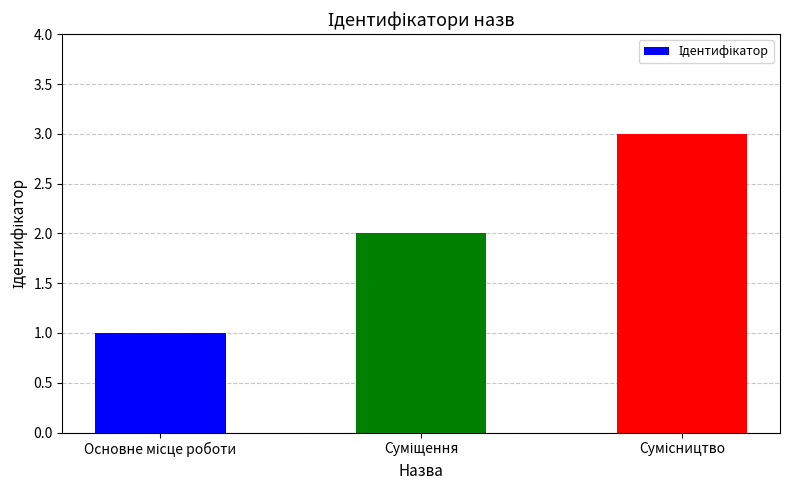

What is the sum of all values?

6